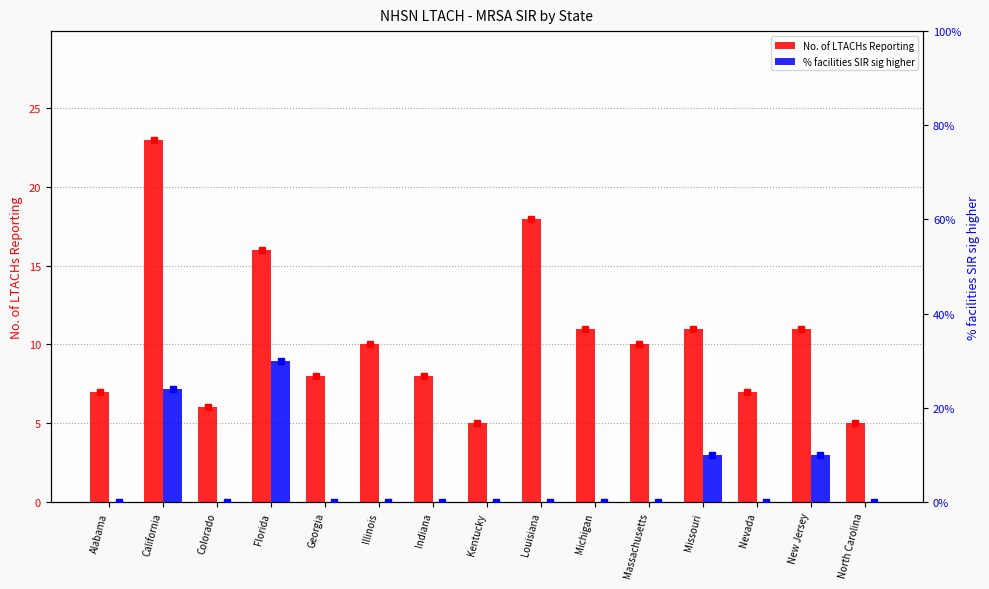

What is the sum of the % facilities SIR sig higher values at Louisiana and Florida?

0.3